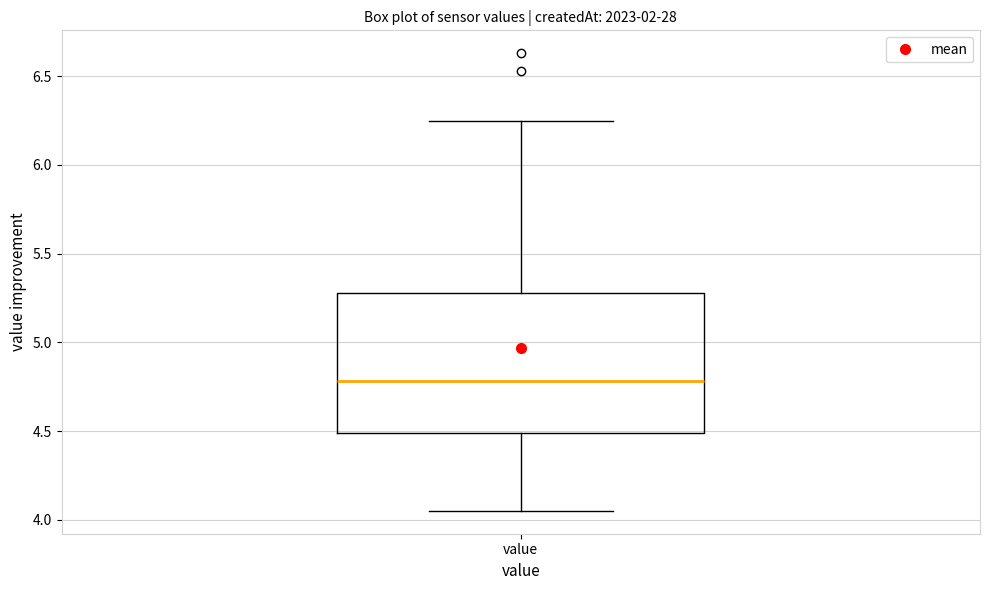

Read this box plot against the y-axis: the position of the median line, the range covered by the box, and the ends of both whiskers. The values are not printed on the chart, so give them approximately, as read against the axis.

median 4.80, box 4.50 to 5.30, whiskers 4.05 to 6.25